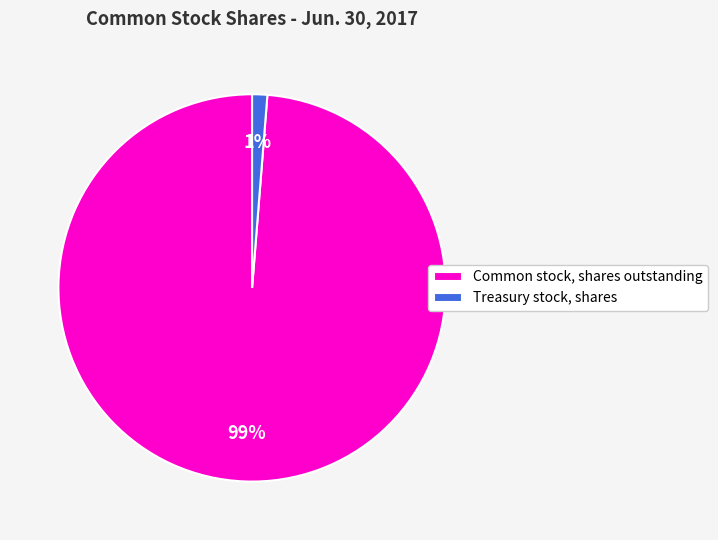

To the nearest percent, what portion does Common stock, shares outstanding represent?

99%